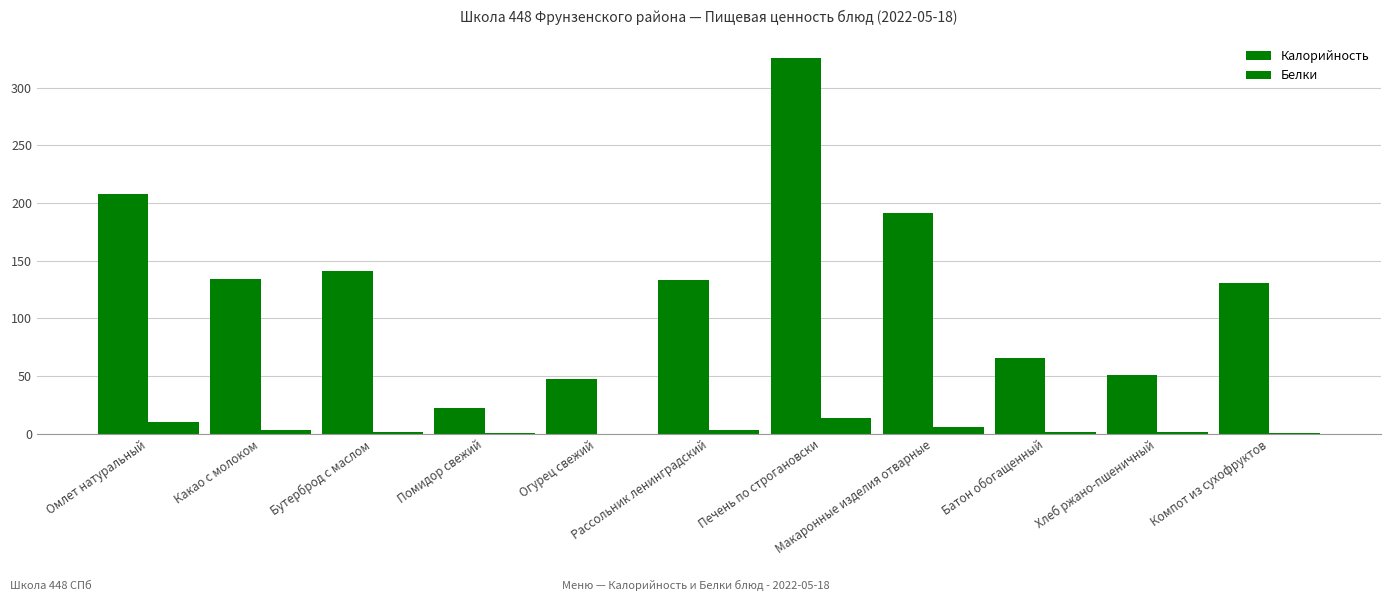

What is the difference between the maximum and minimum values in the Калорийность series?

304.0